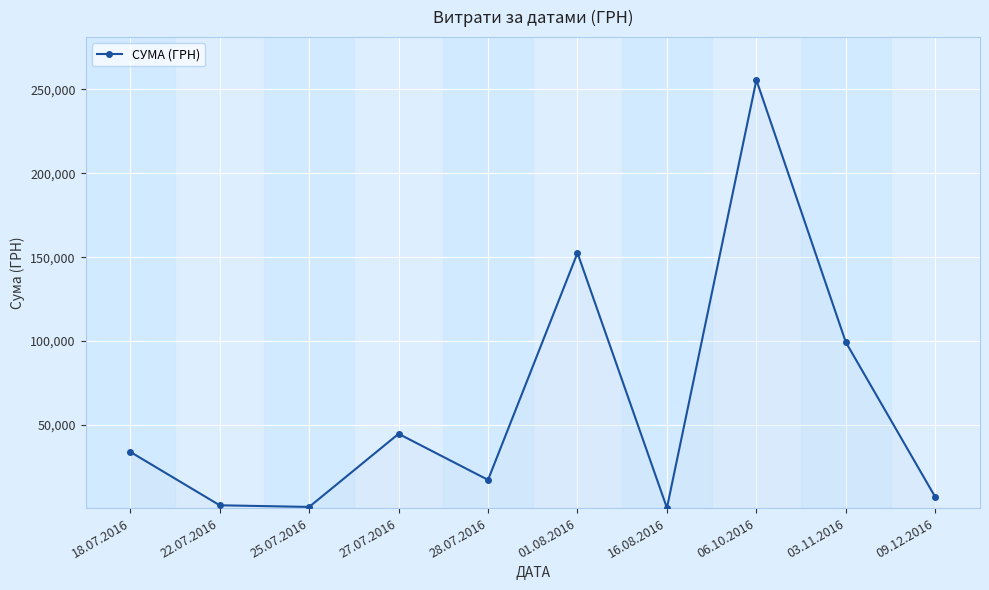

How many values are below 34009?

5